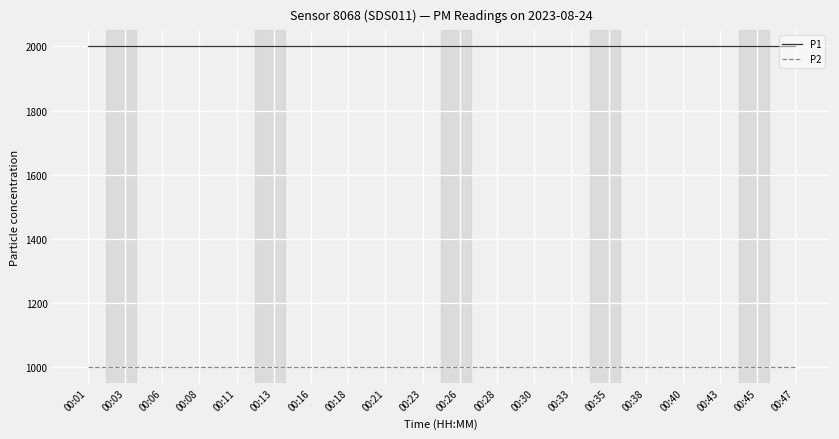

What is the difference between the highest and lowest values at 00:01?

1000.0